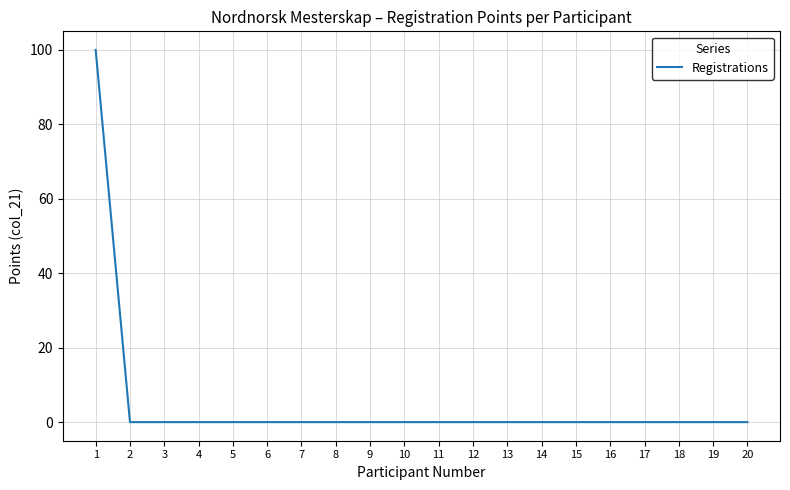

What is the greatest value displayed?

100